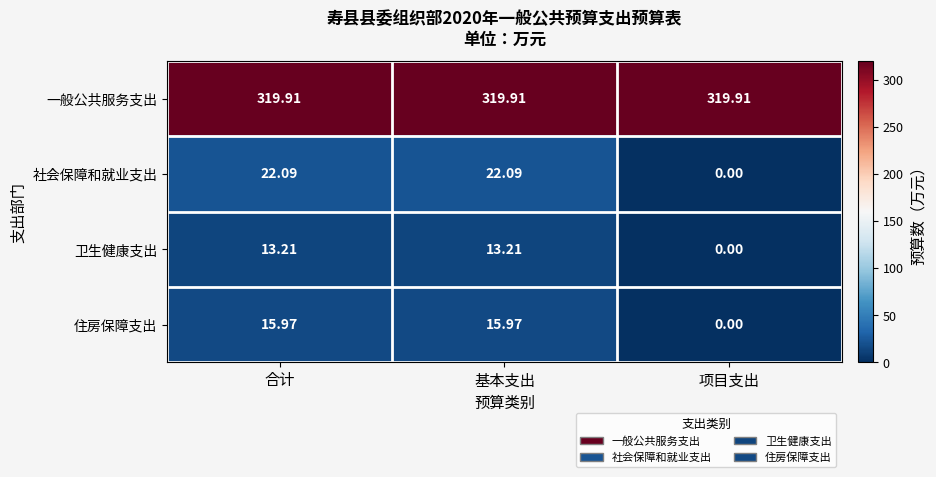

At which label does 社会保障和就业支出 first exceed 22?

合计